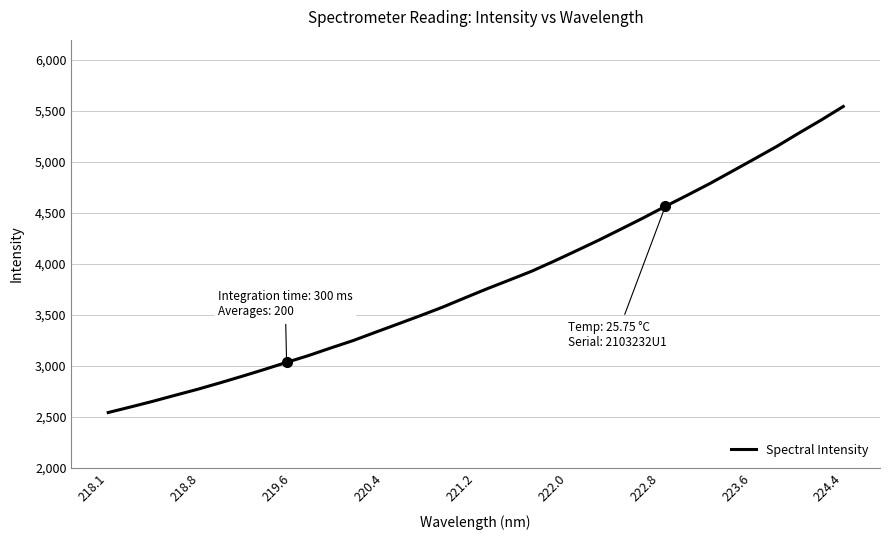

How many values exceed 3757?

17